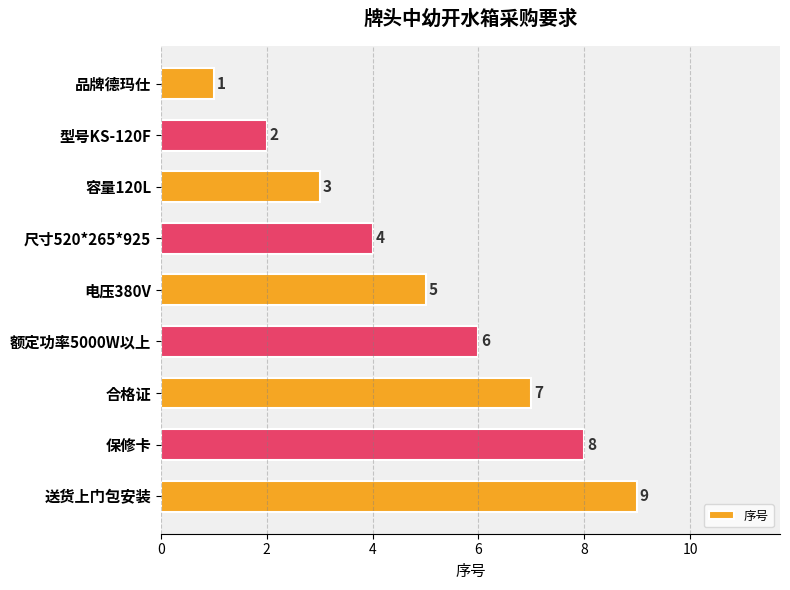

What position from the bottom is 保修卡?

2